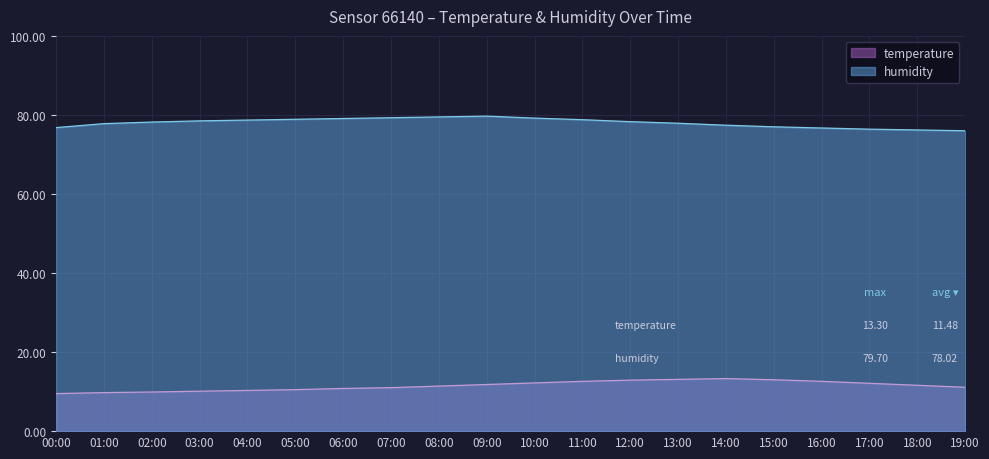

What is the spread (max minus min) of values at 18:00?

64.6